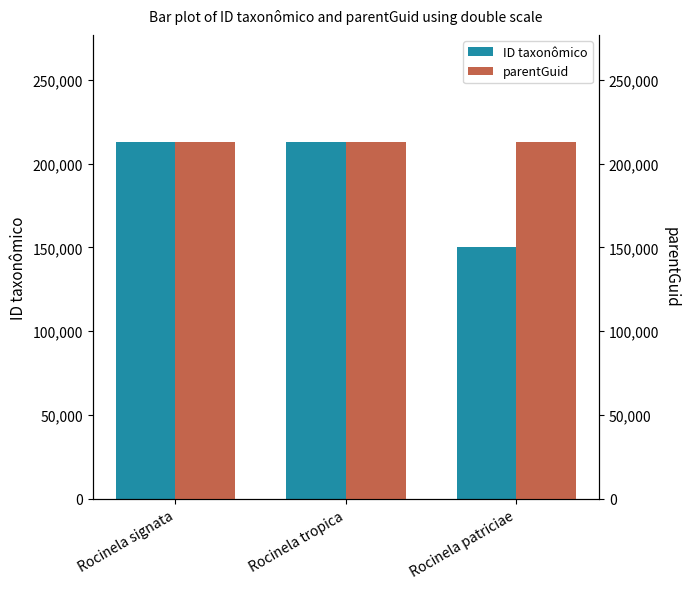

What is the average value of the parentGuid series?

212897